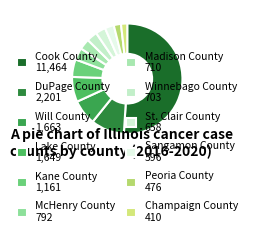

Count the number of slices in the pie.

12